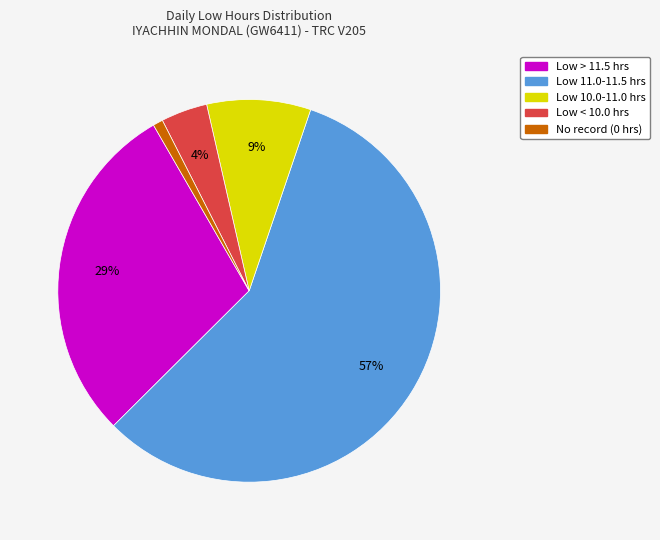

Is there a majority slice in this chart?

Yes